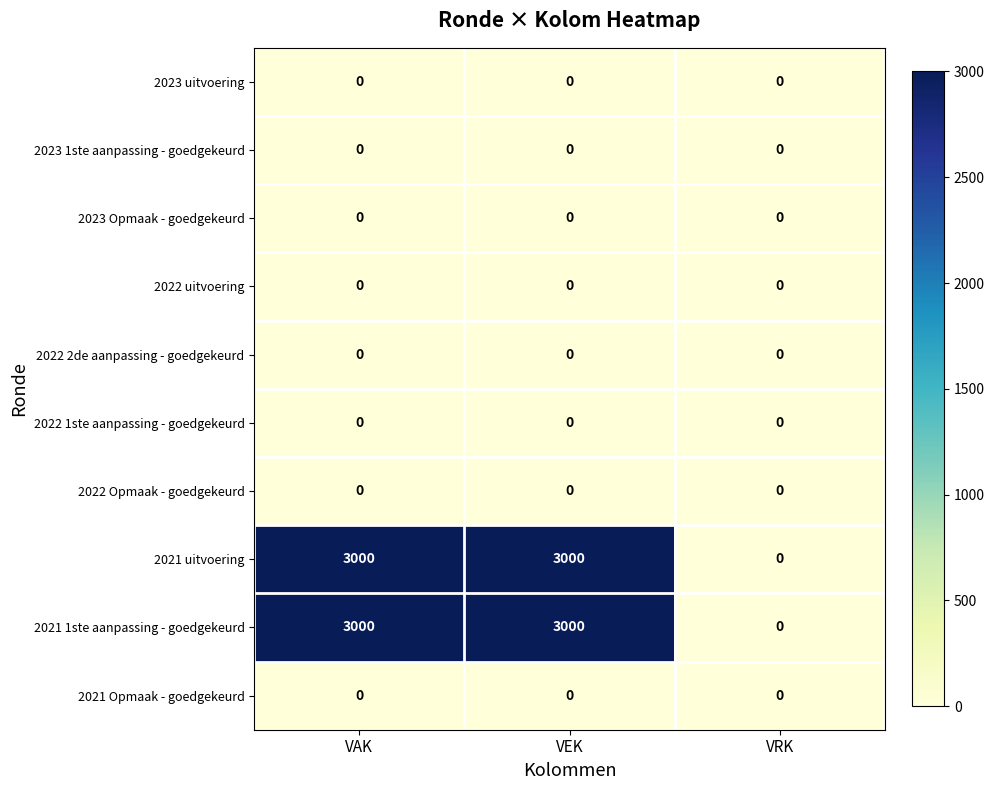

The 2022 2de aanpassing - goedgekeurd series shows 0 at VEK. True or false?

True